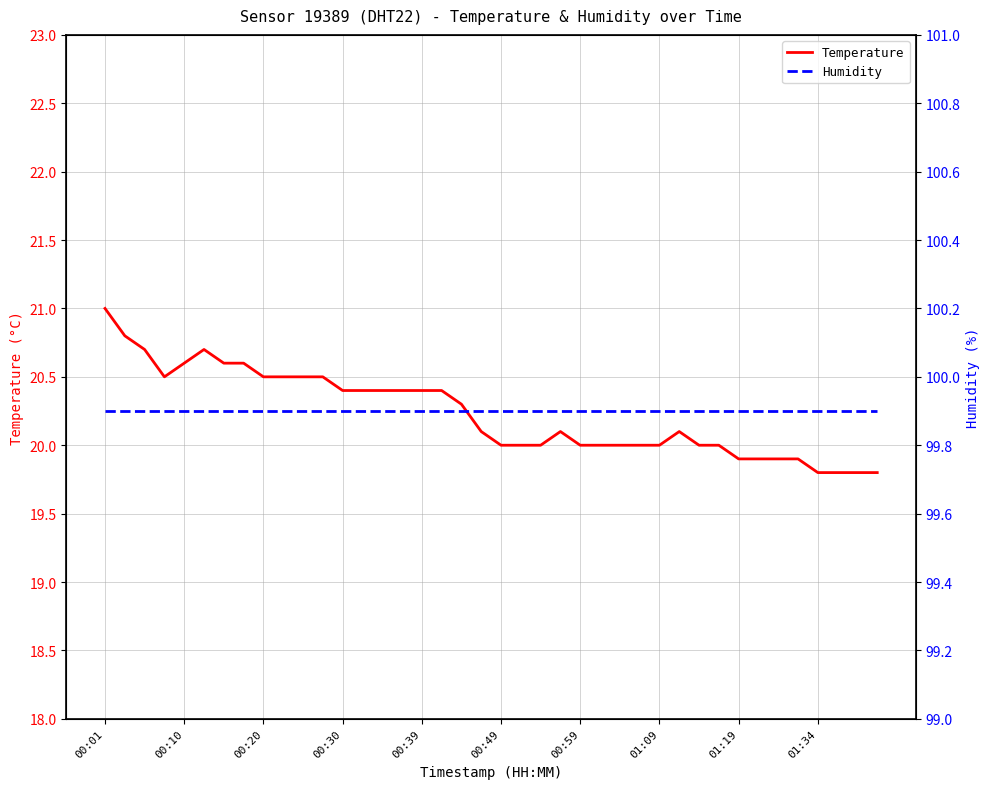

What is the sum of the Humidity values at 30 and 18?

199.8